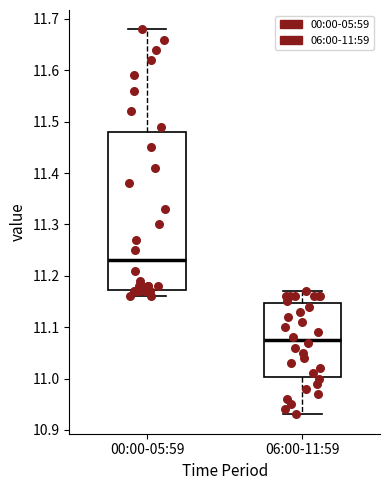

Which box's median line is the highest?

00:00-05:59